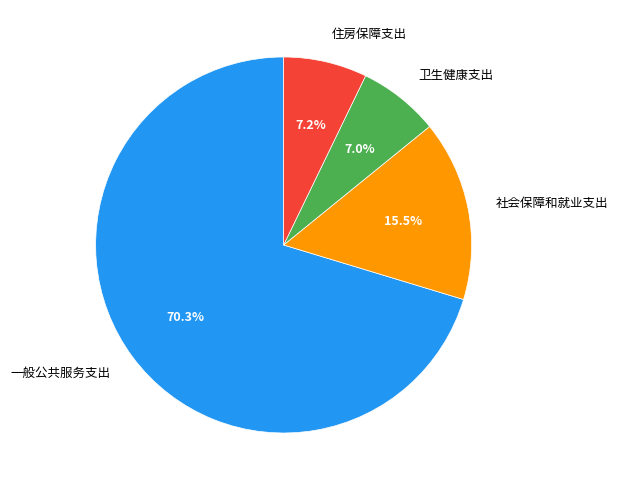

What is the largest slice in the pie chart?

一般公共服务支出